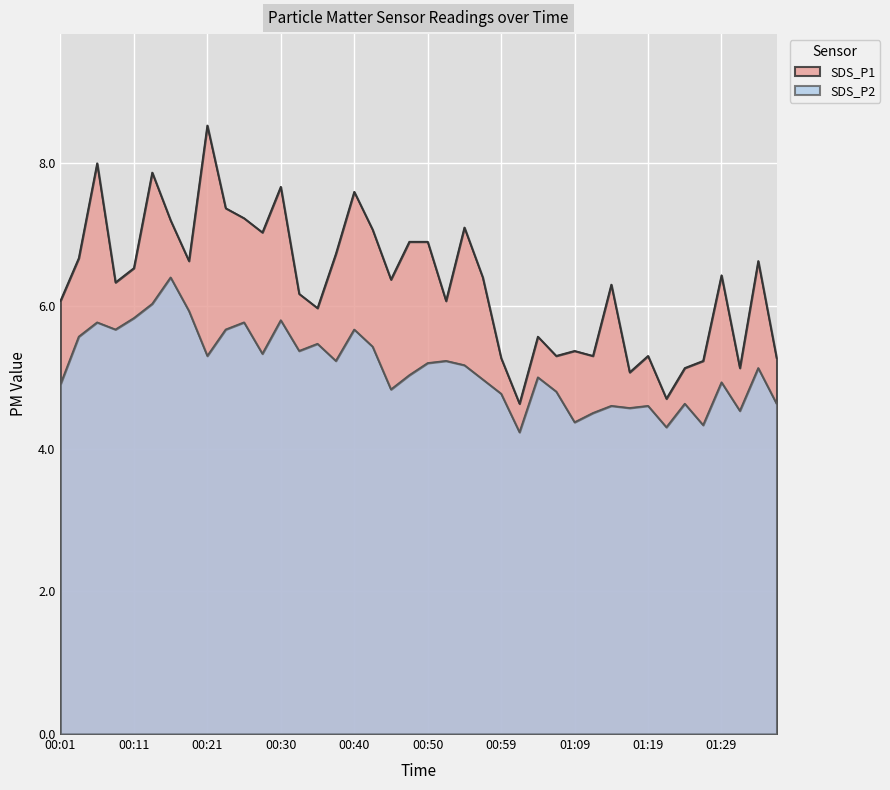

What is the average value of the SDS_P1 series?

6.3